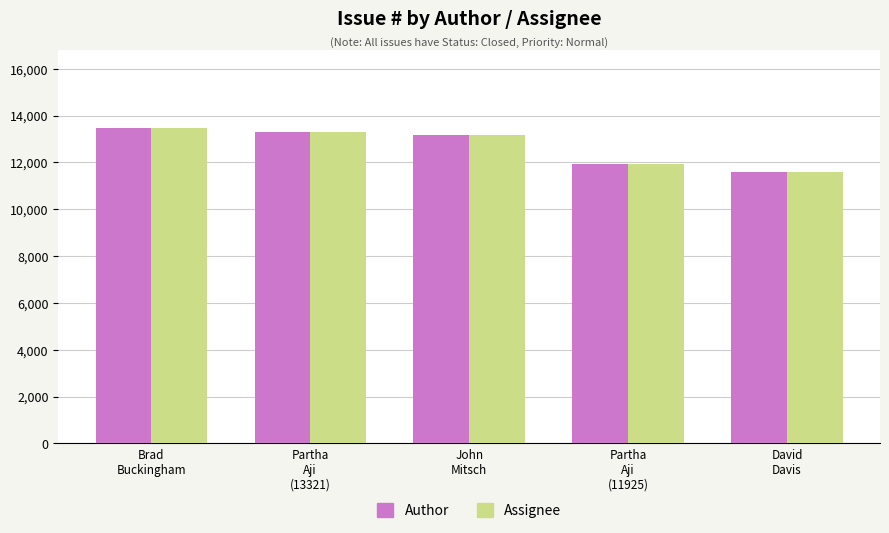

Is it true that Assignee equals 18657 at David
Davis?

False